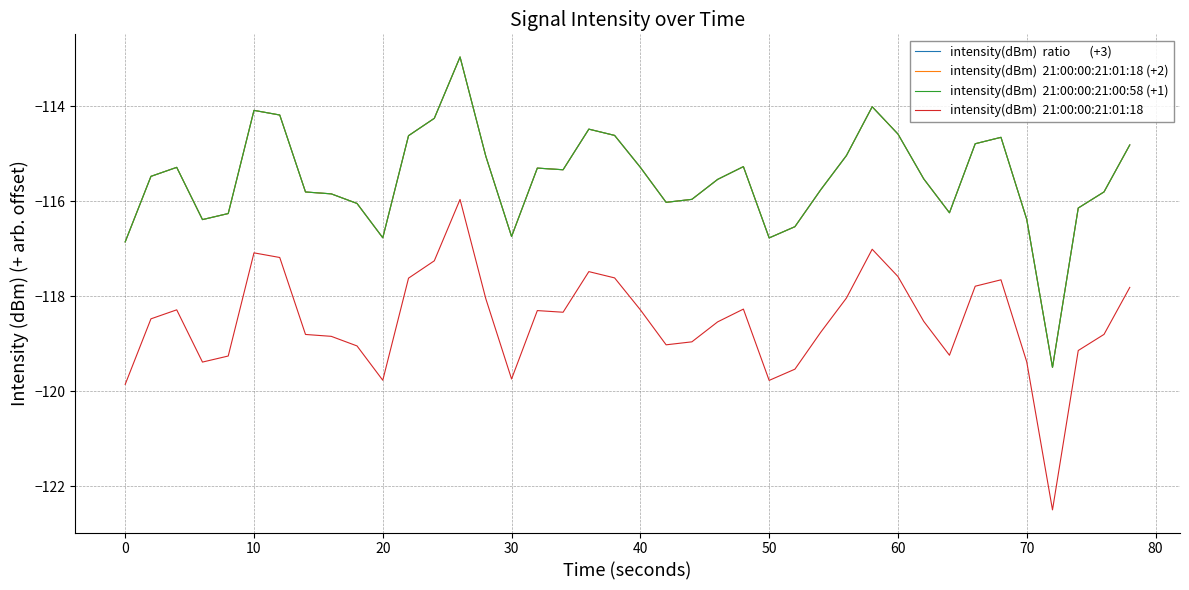

What is the minimum value shown in the chart?

-122.5